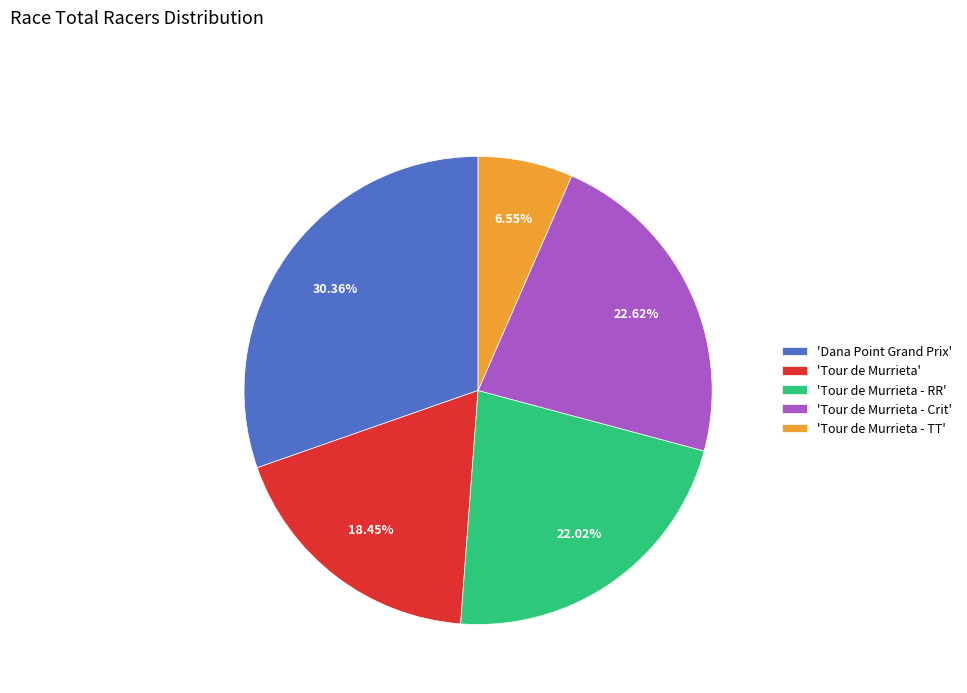

Between 'Tour de Murrieta - Crit' and 'Tour de Murrieta', which is larger?

'Tour de Murrieta - Crit'